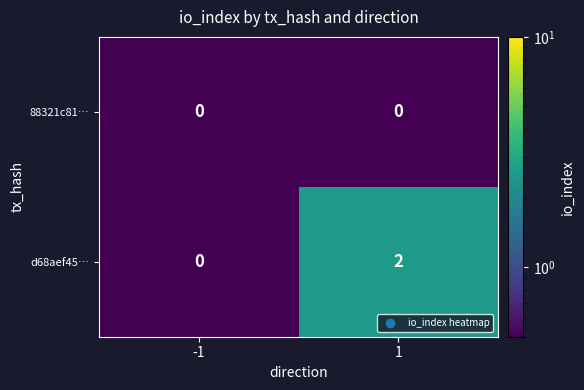

List the series in order of their overall mean, highest first.

d68aef45…, 88321c81…